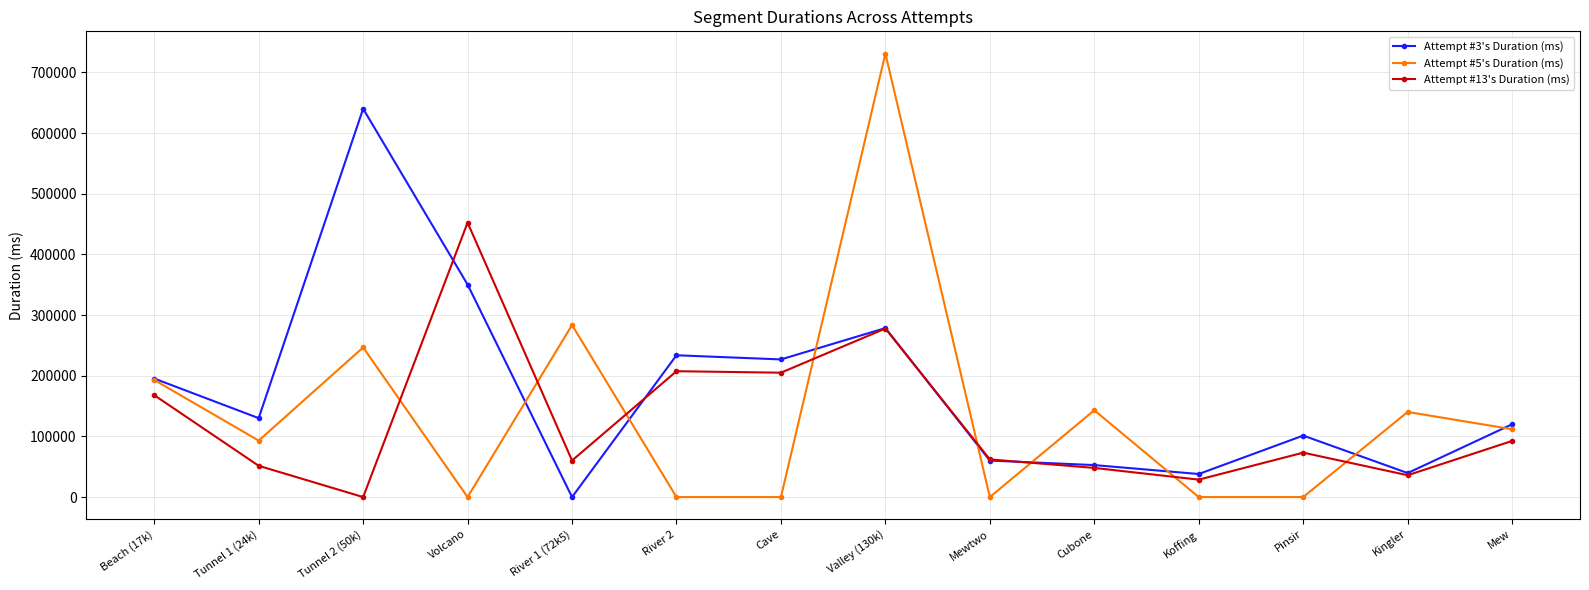

After their last crossing, which series has the higher values: Attempt #3's Duration (ms) or Attempt #5's Duration (ms)?

Attempt #3's Duration (ms)